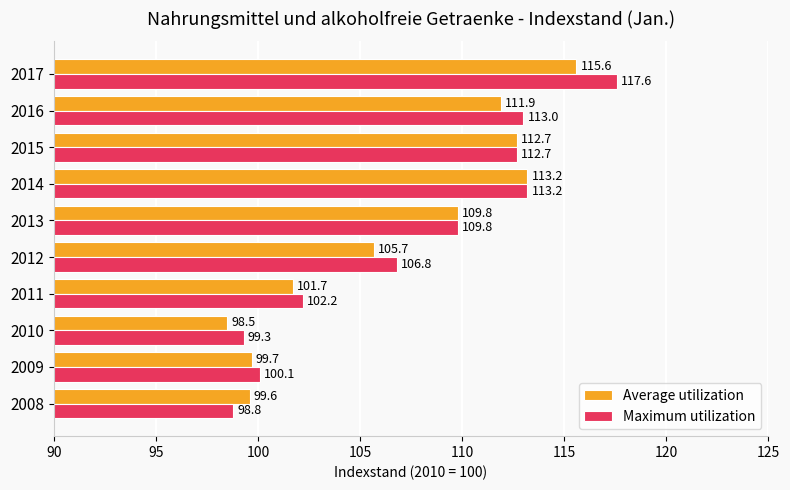

What is the average value of the Average utilization series?

106.8